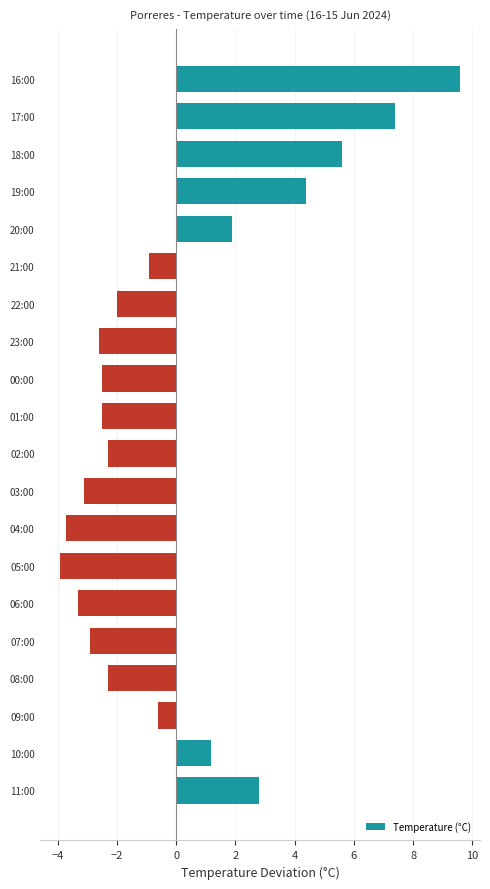

What is the change in value from 07:00 to 05:00?

-1.0